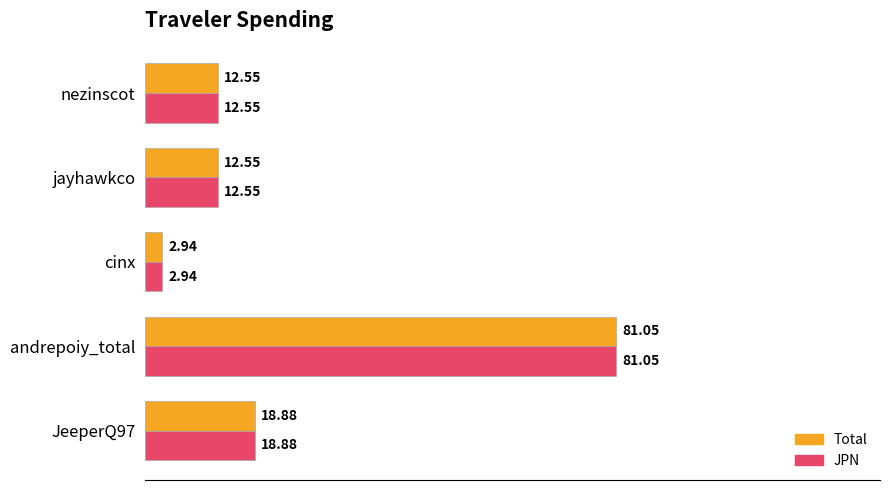

Which category has the lowest value in the JPN series?

cinx